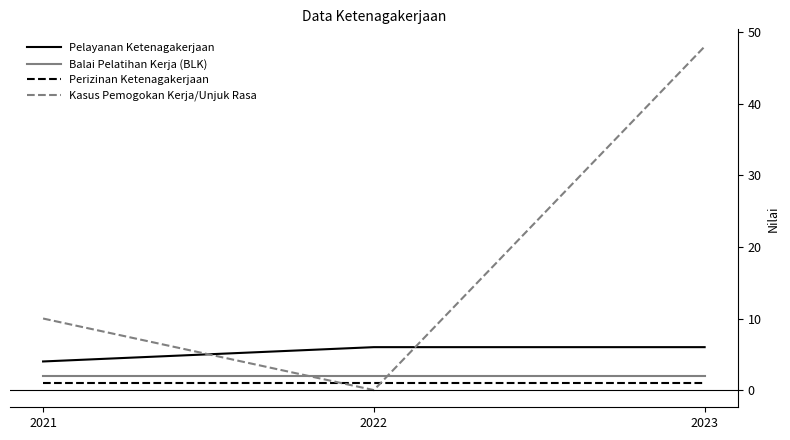

At which category is the sum across all series the highest?

2023